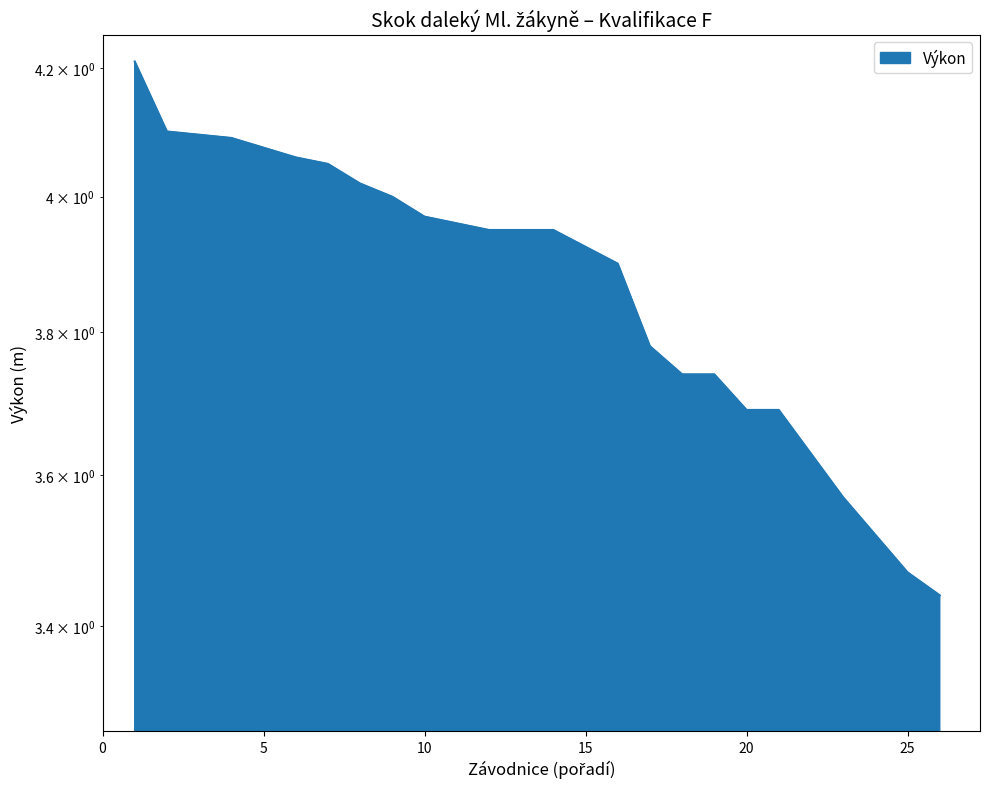

How many lines are shown in the chart?

1